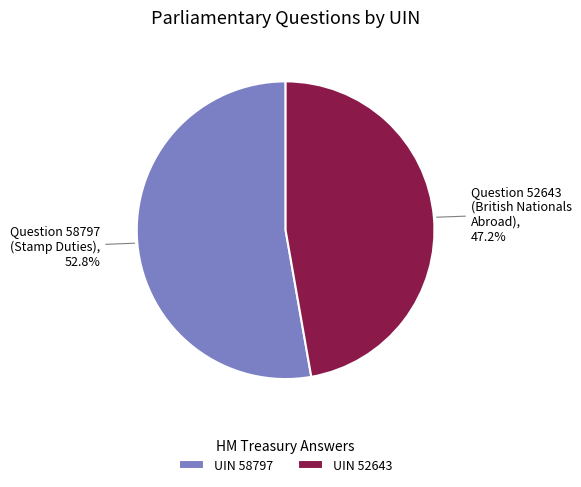

Between Question 52643 (British Nationals Abroad) and Question 58797 (Stamp Duties), which is larger?

Question 58797 (Stamp Duties)